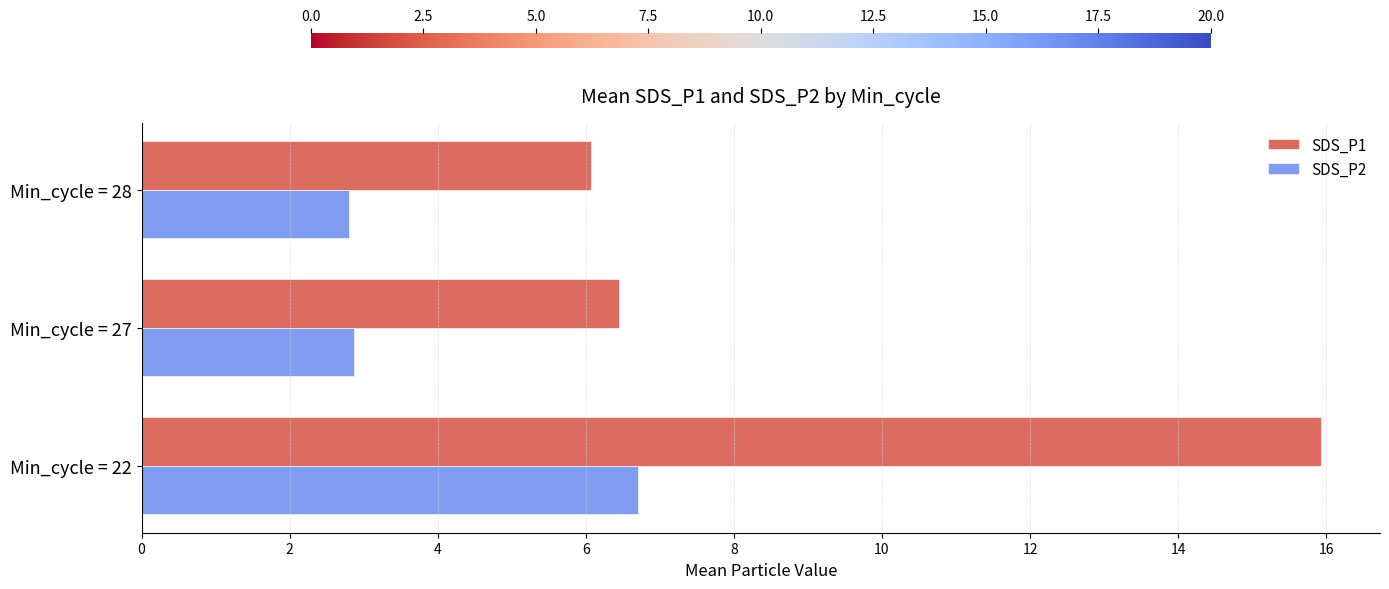

At how many categories does at least one series exceed 4?

3